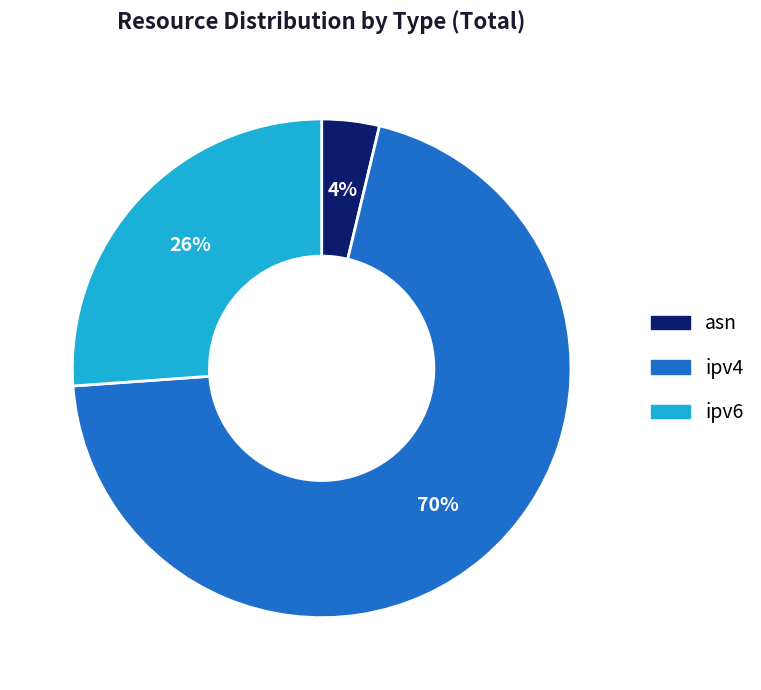

Between asn and ipv4, which is larger?

ipv4